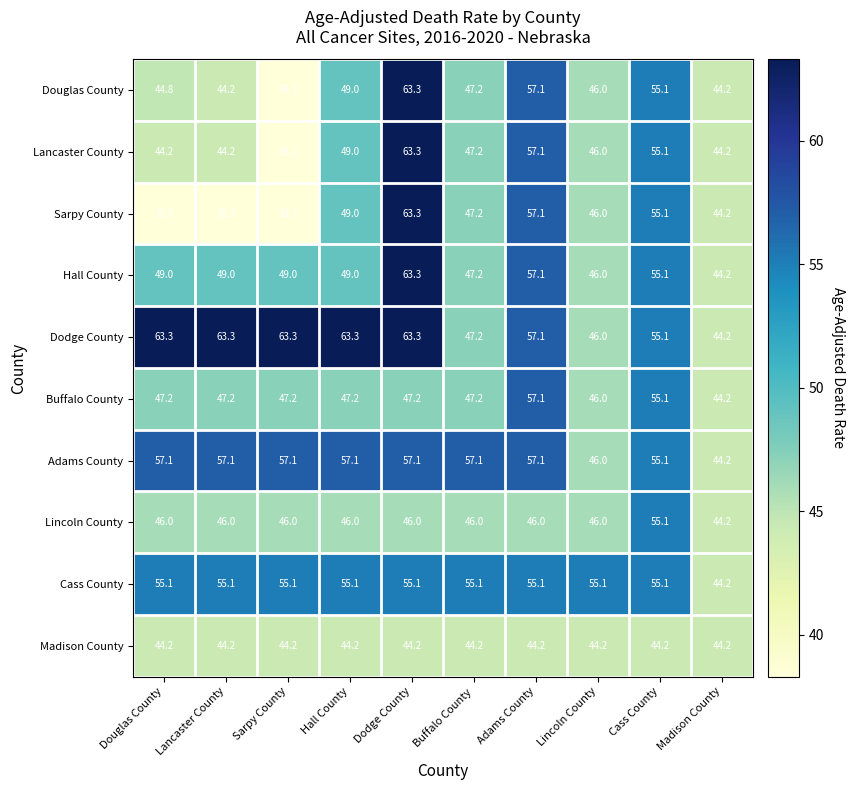

Which series changed the most between Douglas County and Madison County?

Dodge County